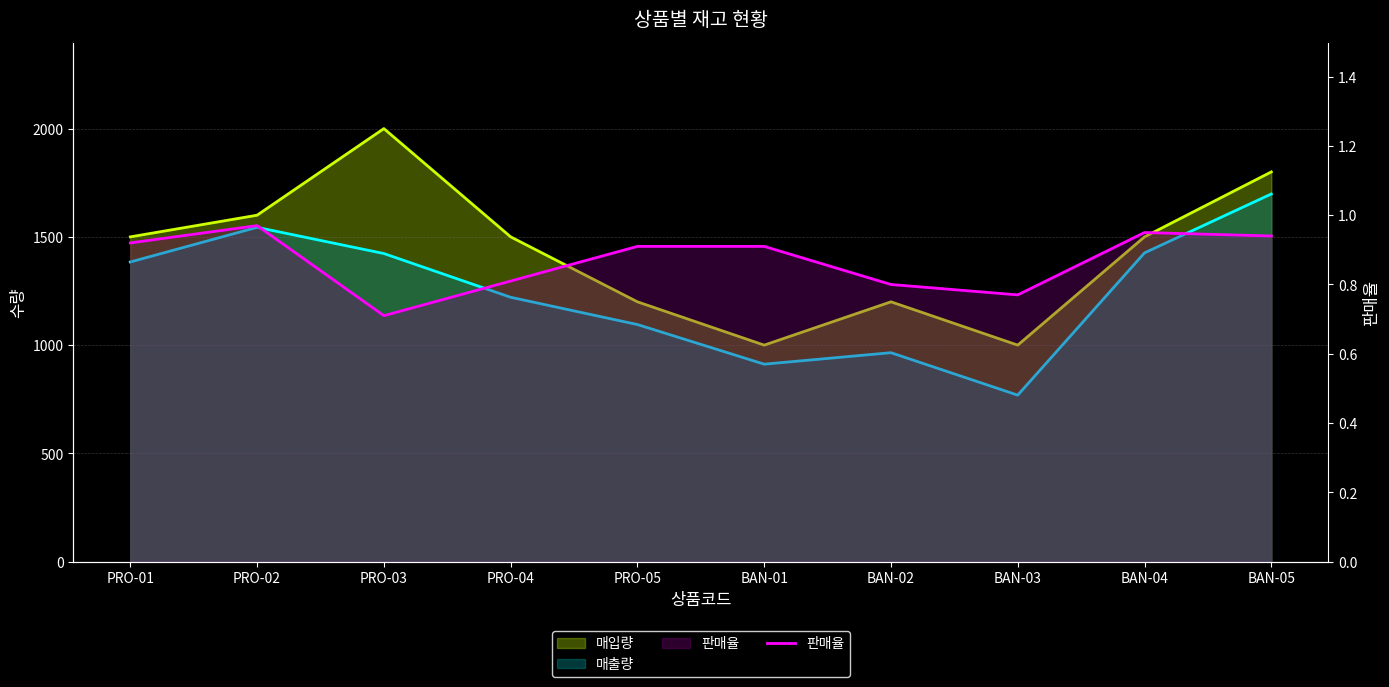

The value at BAN-02 is 0.8. True or false?

True